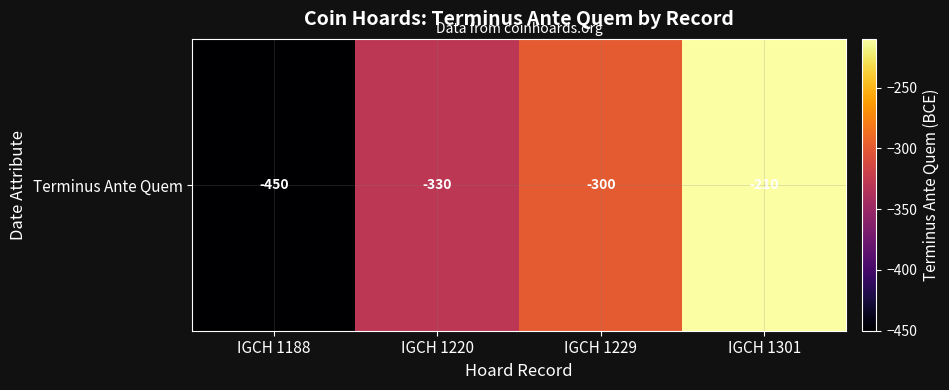

At which label does the data first exceed -300?

IGCH 1301